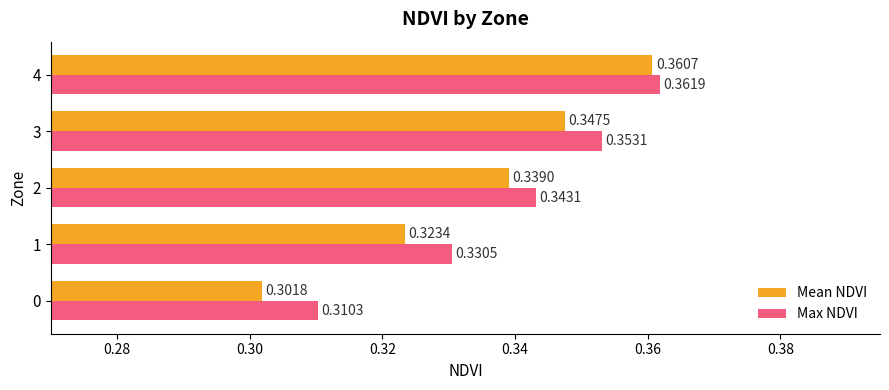

List the series in order of their peak value, highest first.

Max NDVI, Mean NDVI